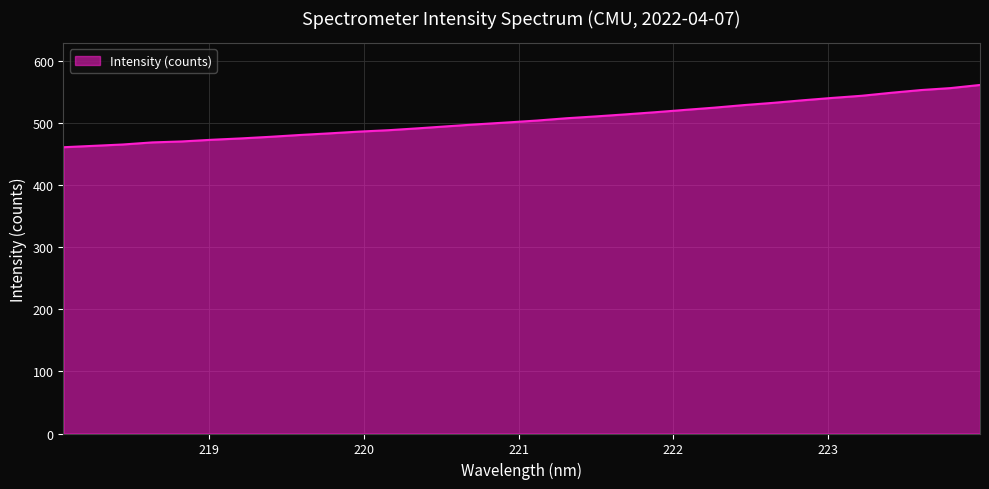

What is the sum of all values?

16164.0